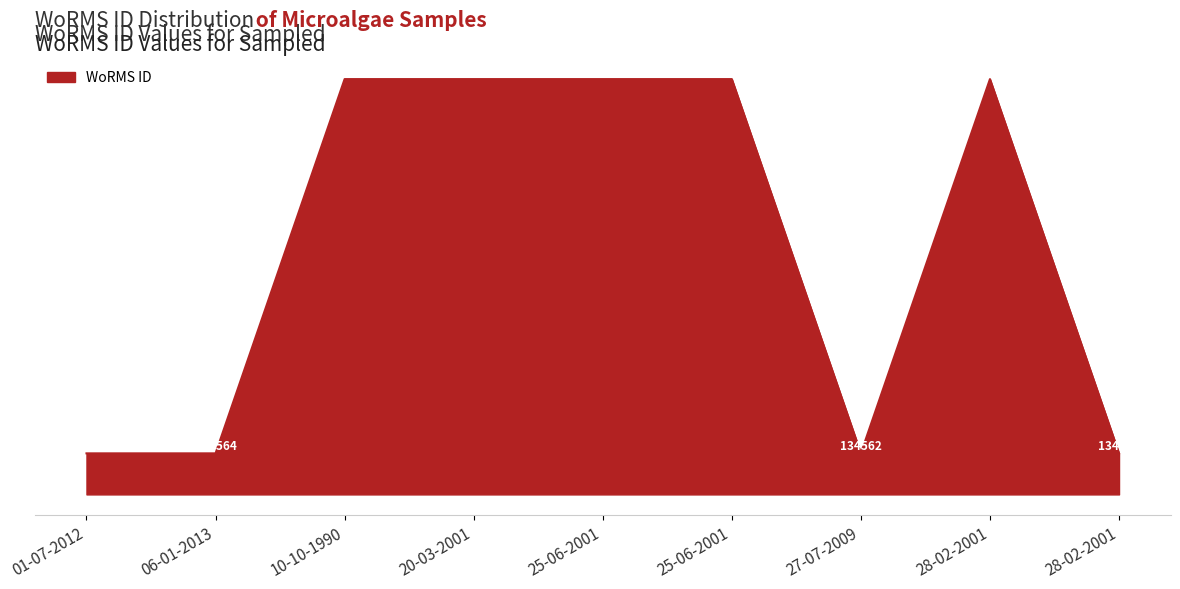

Is this an area chart (filled region under the line)?

Yes